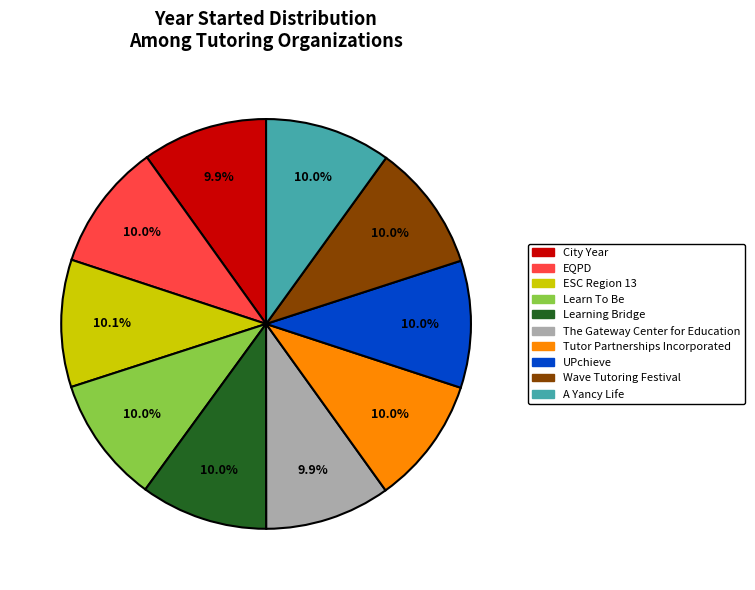

Do City Year and Tutor Partnerships Incorporated together represent more than half of the pie?

No